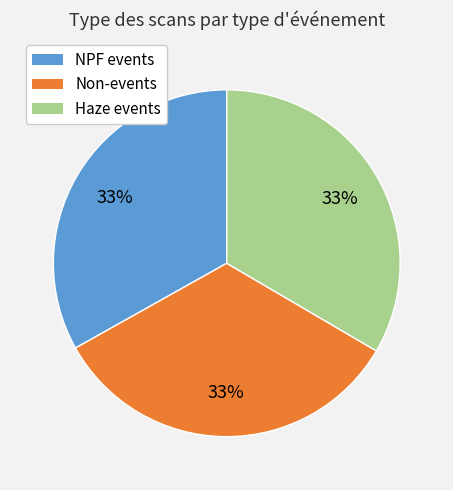

To the nearest percent, what portion does Non-events represent?

33%